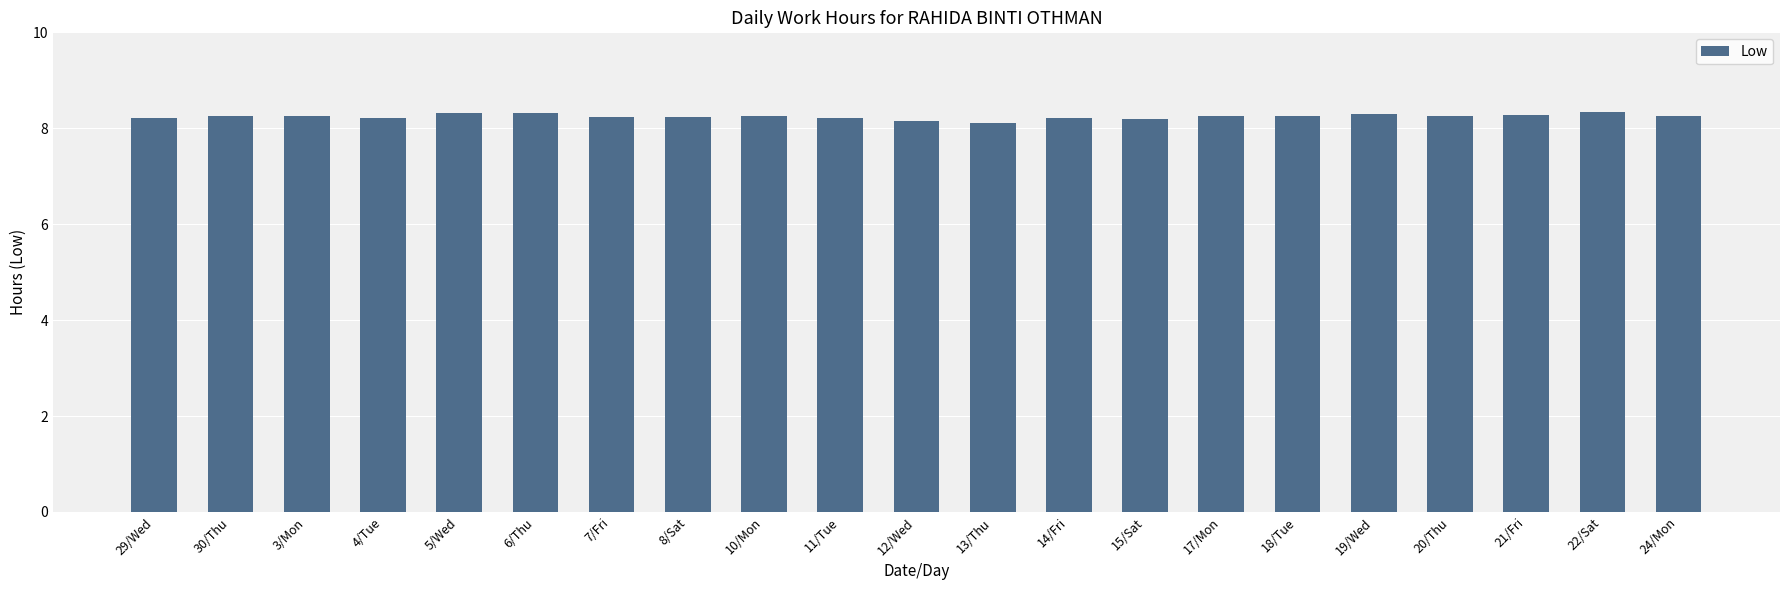

How many values are between 8 and 9?

21